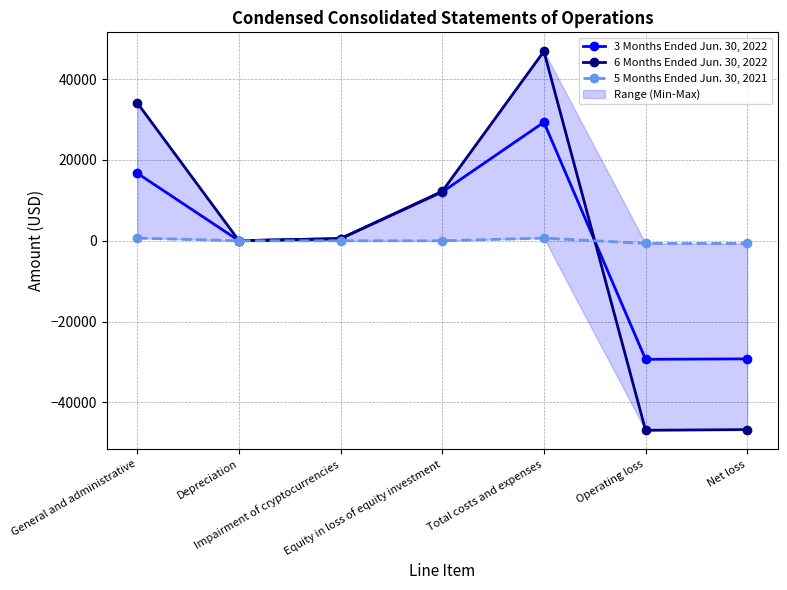

Where is the first local minimum for 6 Months Ended Jun. 30, 2022?

Depreciation